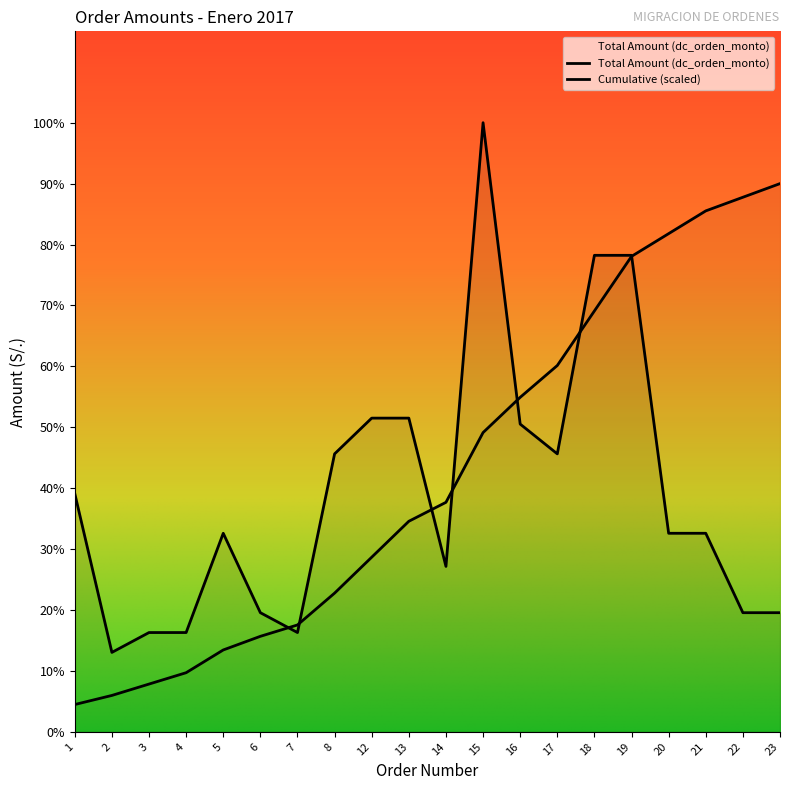

The chart shows a value of 4000 at 2. True or false?

True